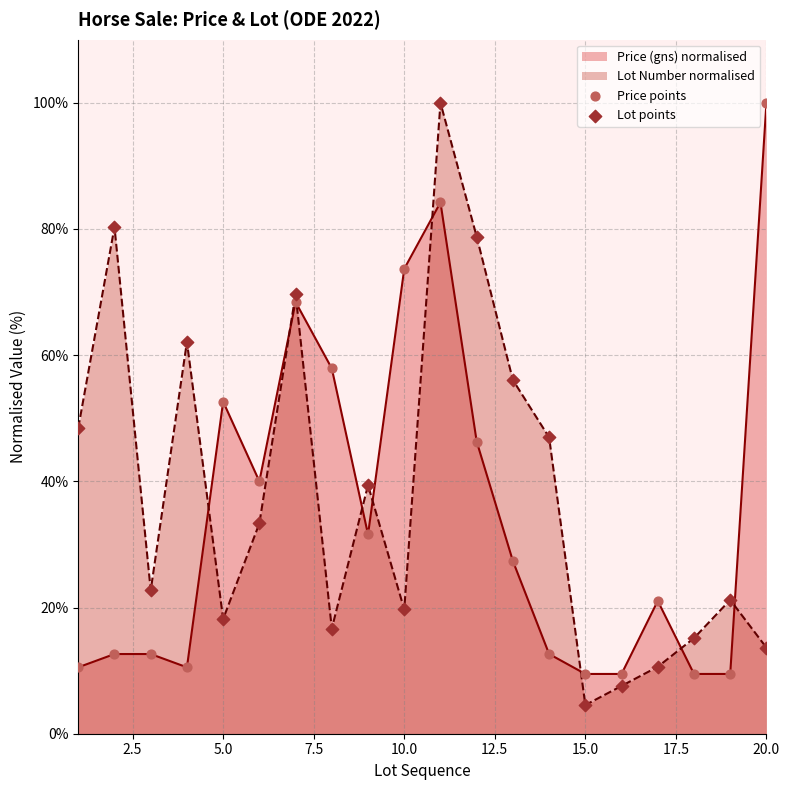

The Lot Number normalised series shows 6.1 at 5.0. True or false?

False